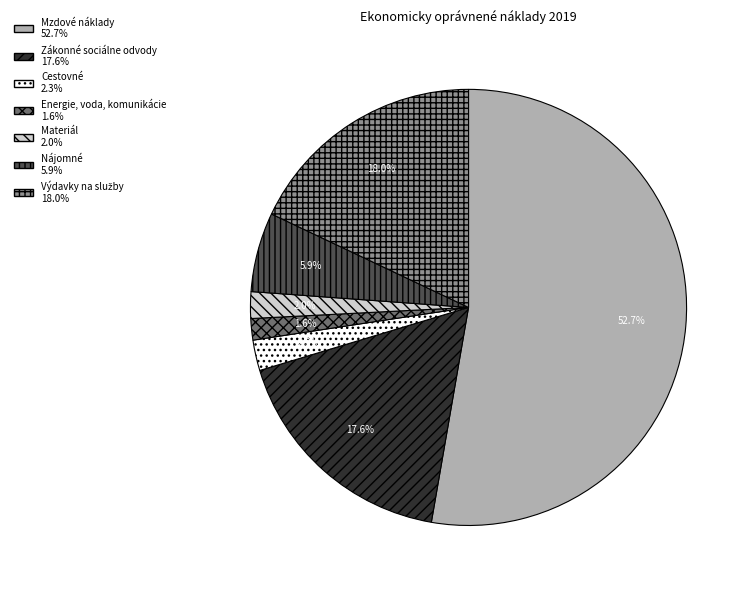

Does any single category account for the majority?

Yes